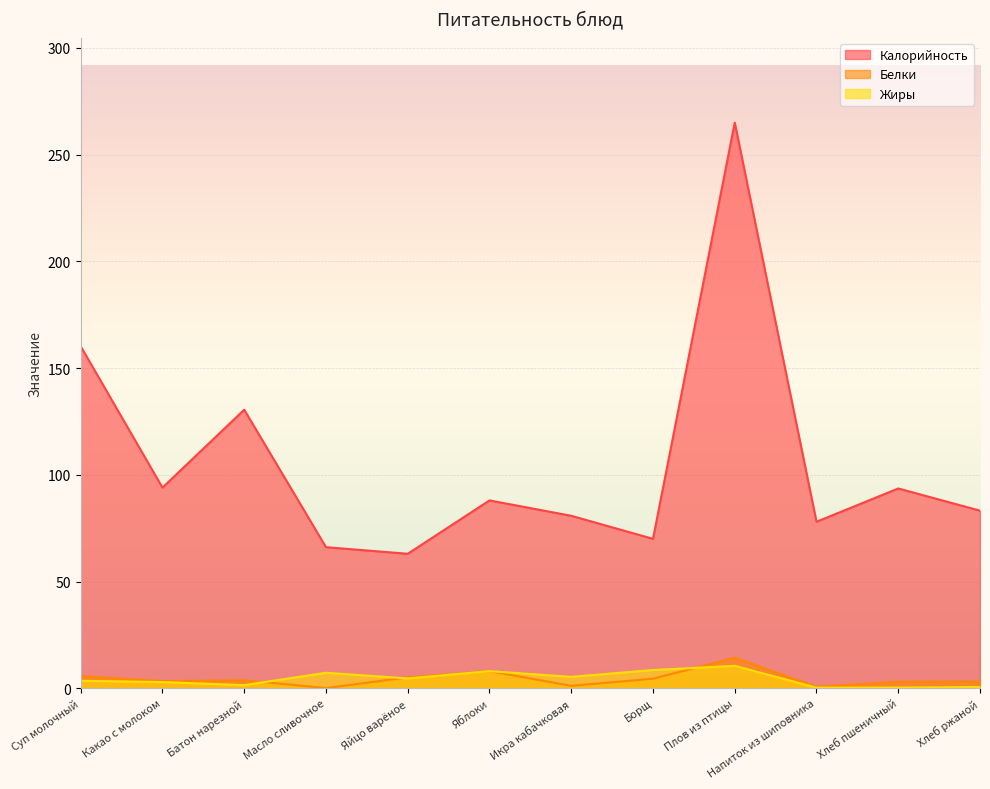

Is it true that Калорийность equals 129.2 at Яблоки?

False